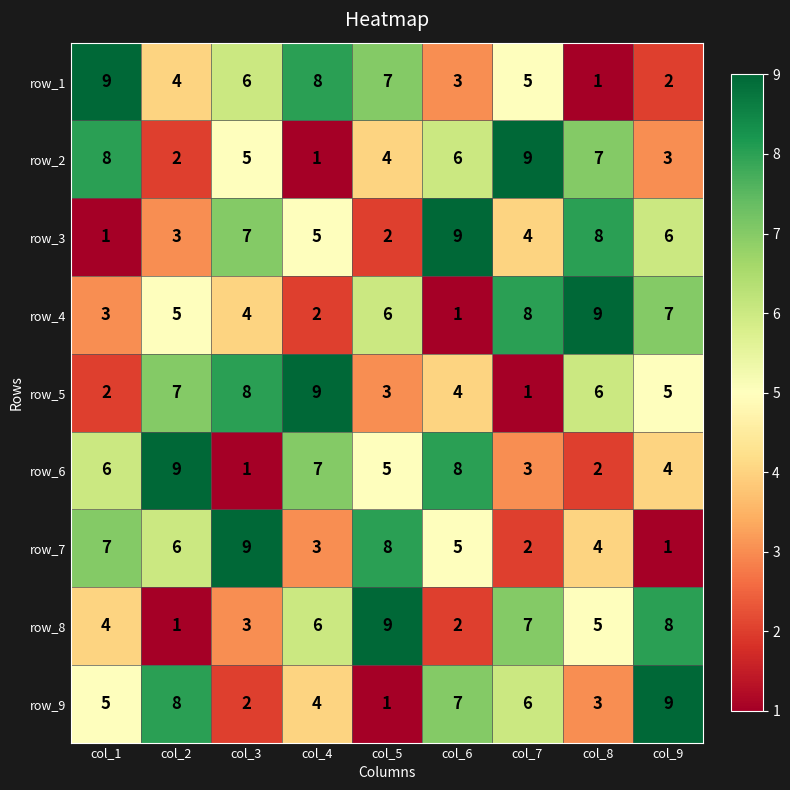

List the labels in order of row_2 value, smallest first.

col_4, col_2, col_9, col_5, col_3, col_6, col_8, col_1, col_7